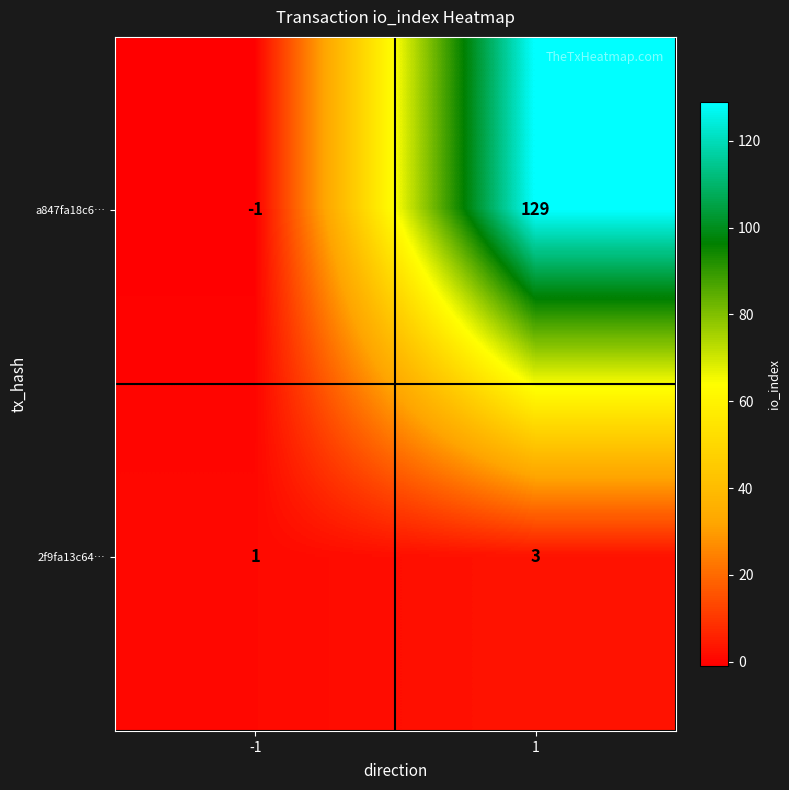

At which category does the chart reach its peak across all series?

1